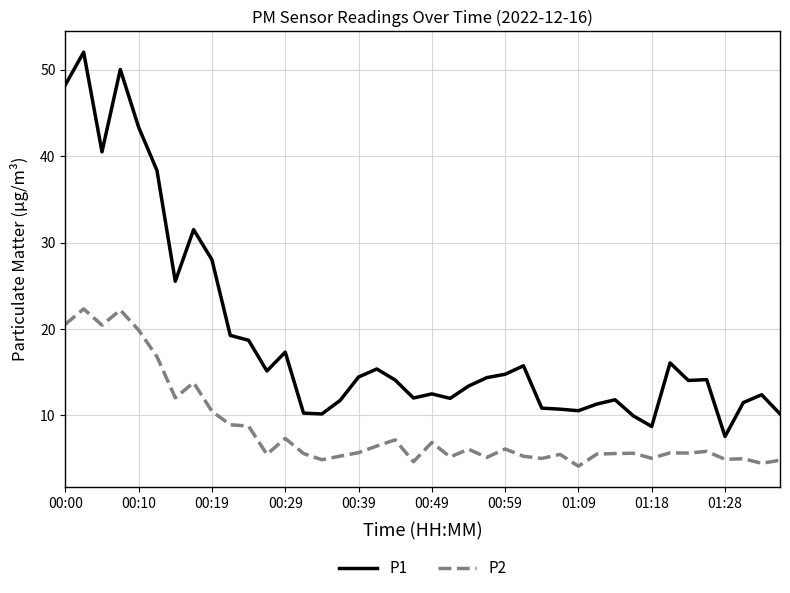

Which series has the largest total across all categories?

P1